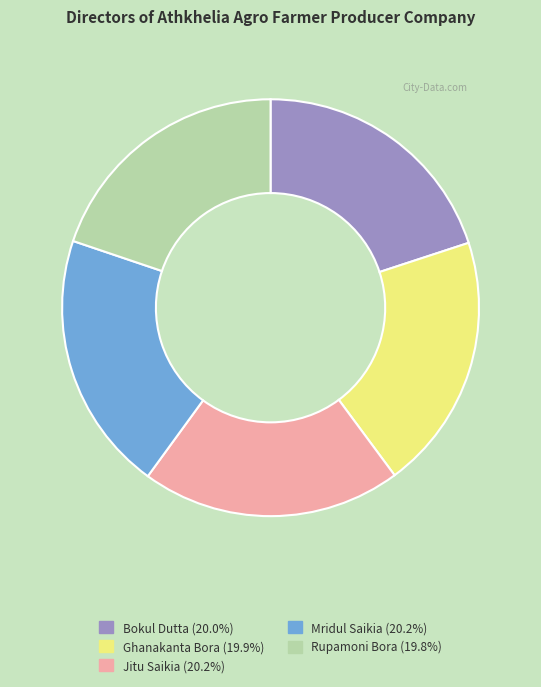

True or false: Ghanakanta Bora accounts for 25% of the total.

False